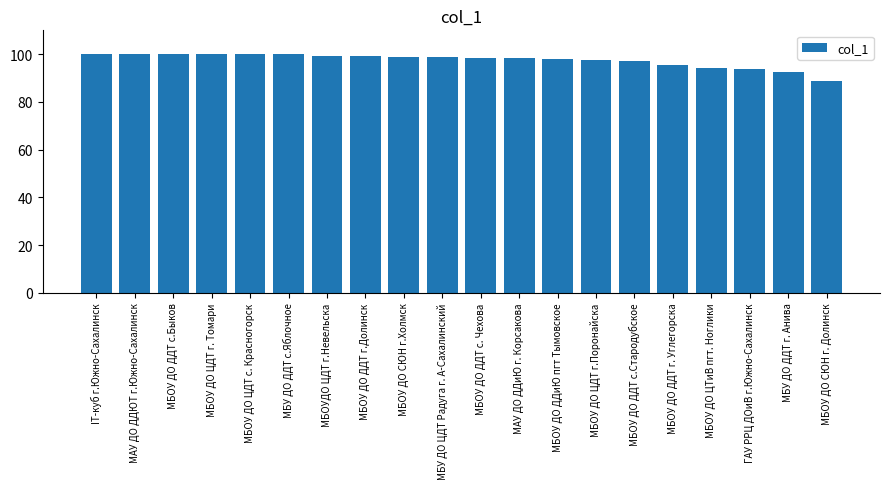

What is the label of the 13th bar from the left?

МБОУ ДО ДДиЮ пгт Тымовское